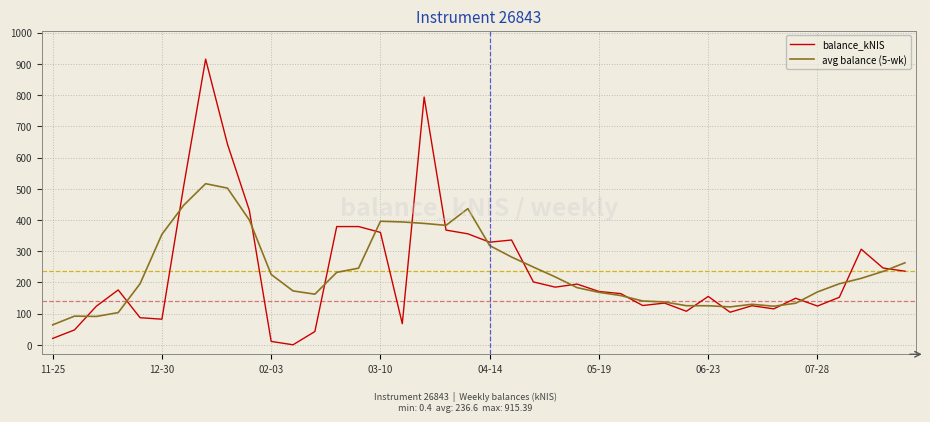

Which series has the largest range (max minus min)?

balance_kNIS